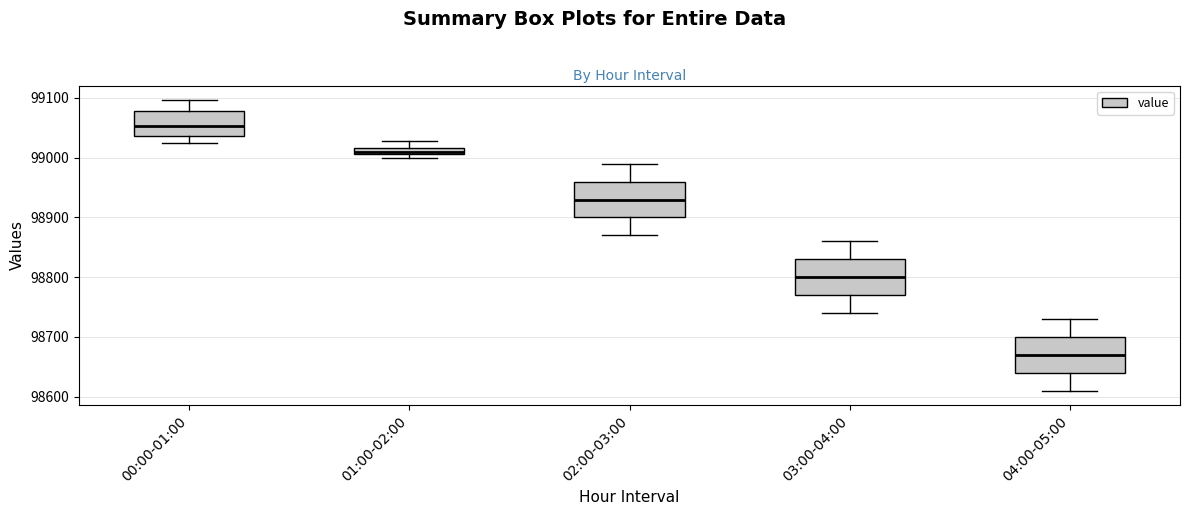

Where does the upper whisker of the box for 01:00-02:00 end on the y-axis? The values are not printed on the chart, so give them approximately, as read against the axis.

99030